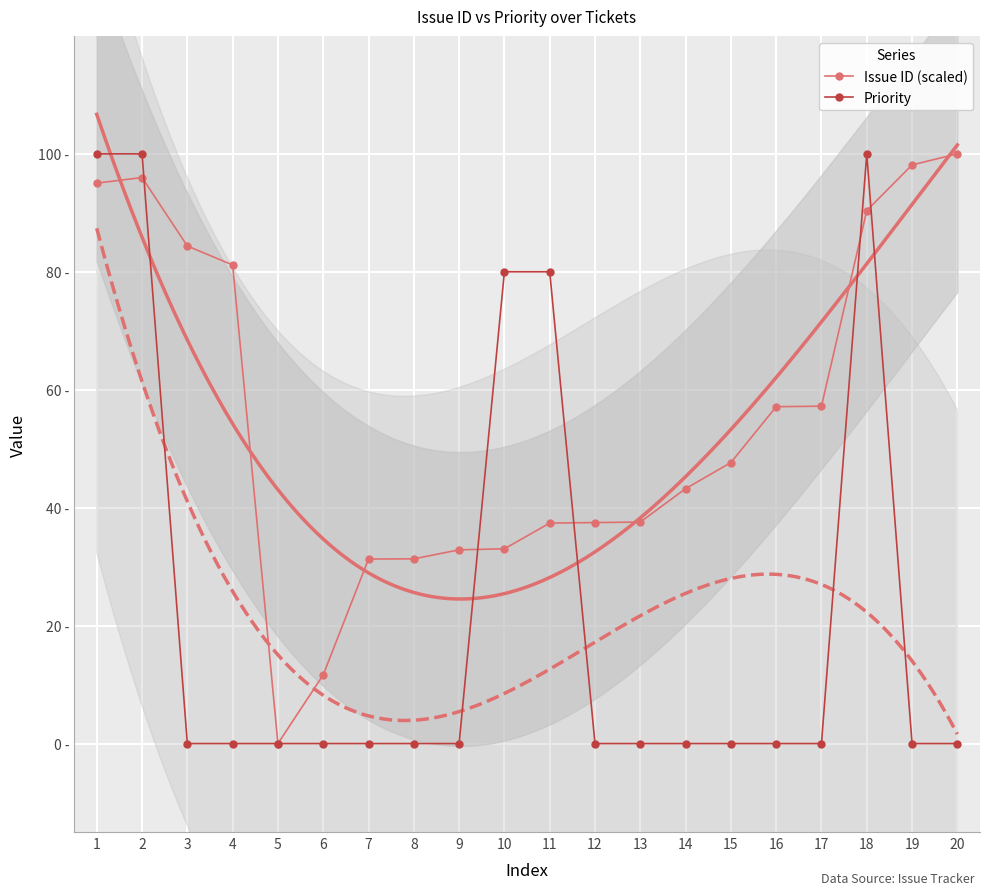

At which label is Issue ID (scaled) closest to 50?

15